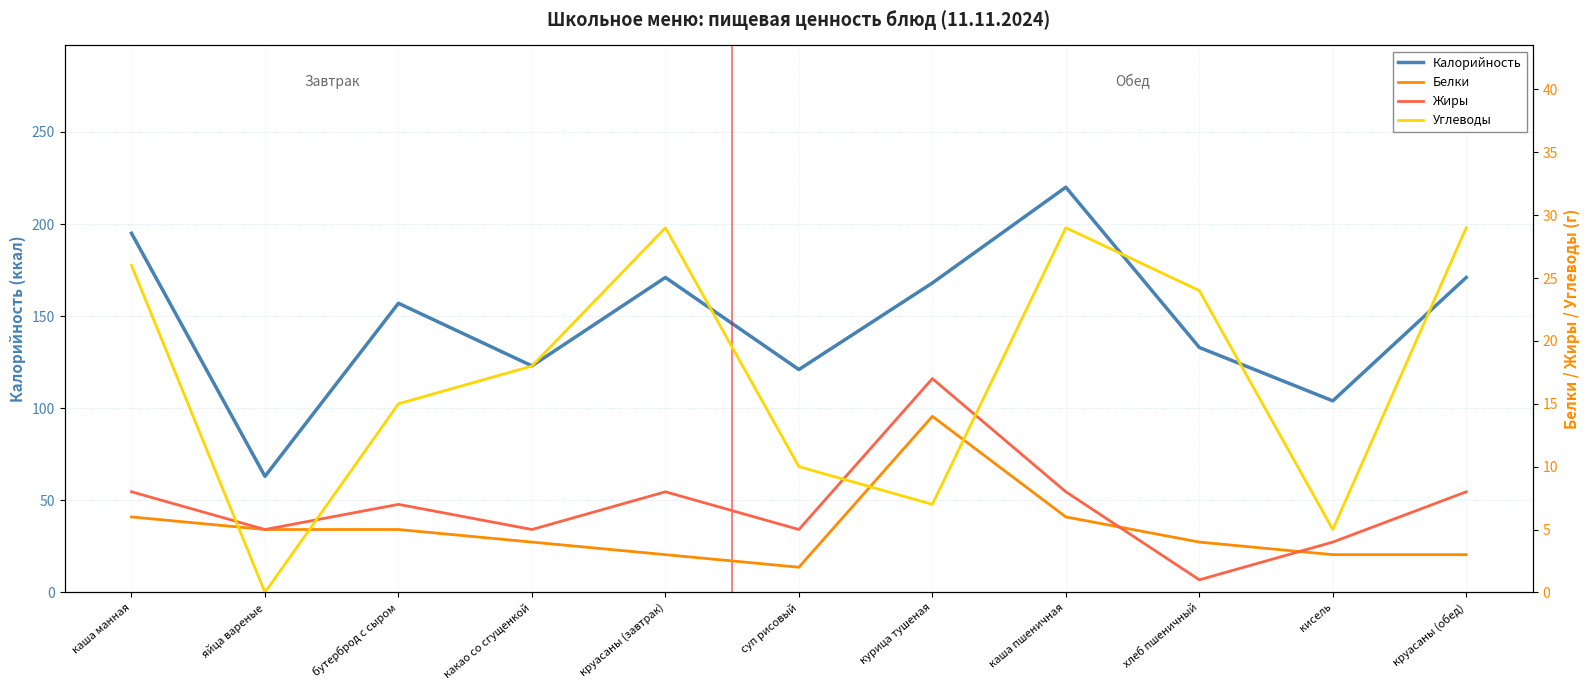

Reading left to right, list all the values displayed in this chart.

Калорийность: каша манная=195	яйца вареные=63	бутерброд с сыром=157	какао со сгущенкой=123	круасаны (завтрак)=171	суп рисовый=121	курица тушеная=168	каша пшеничная=220	хлеб пшеничный=133	кисель=104	круасаны (обед)=171
Белки: каша манная=6	яйца вареные=5	бутерброд с сыром=5	какао со сгущенкой=4	круасаны (завтрак)=3	суп рисовый=2	курица тушеная=14	каша пшеничная=6	хлеб пшеничный=4	кисель=3	круасаны (обед)=3
Жиры: каша манная=8	яйца вареные=5	бутерброд с сыром=7	какао со сгущенкой=5	круасаны (завтрак)=8	суп рисовый=5	курица тушеная=17	каша пшеничная=8	хлеб пшеничный=1	кисель=4	круасаны (обед)=8
Углеводы: каша манная=26	яйца вареные=0	бутерброд с сыром=15	какао со сгущенкой=18	круасаны (завтрак)=29	суп рисовый=10	курица тушеная=7	каша пшеничная=29	хлеб пшеничный=24	кисель=5	круасаны (обед)=29